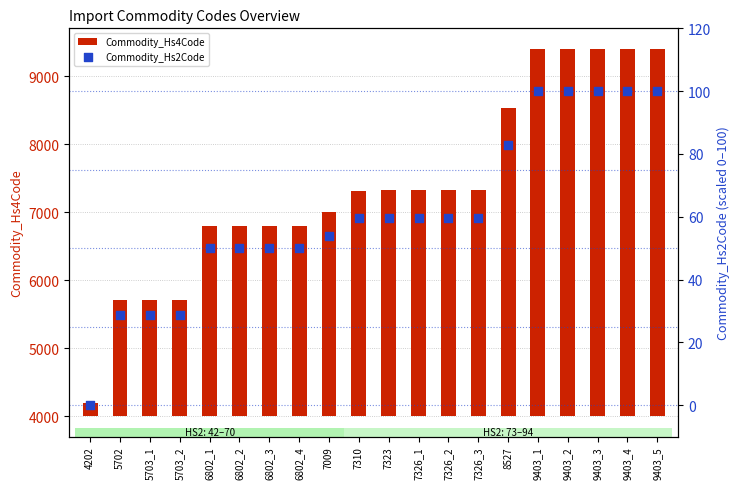

Which series contains the highest Y value?

Commodity_Hs4Code